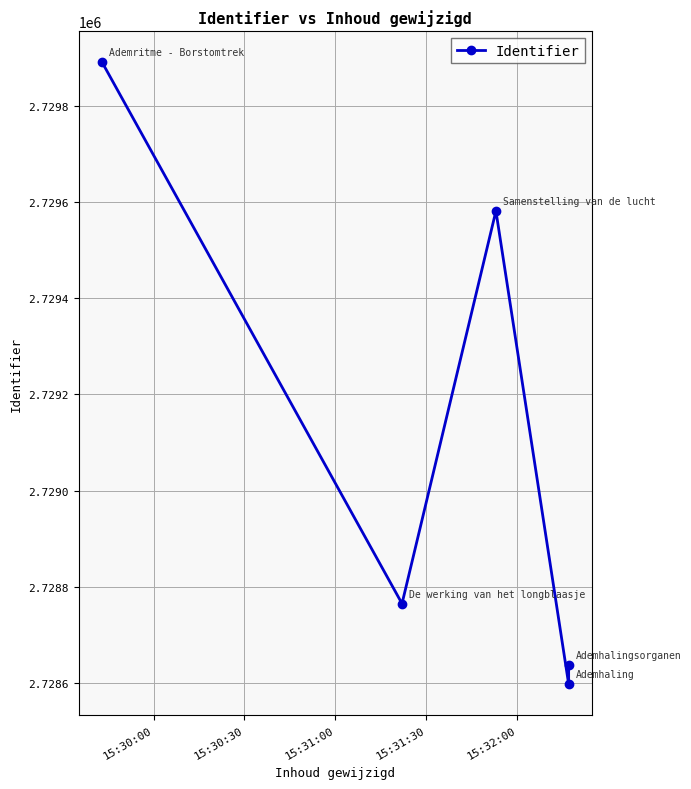

What position from the right is 15:31:30?

2